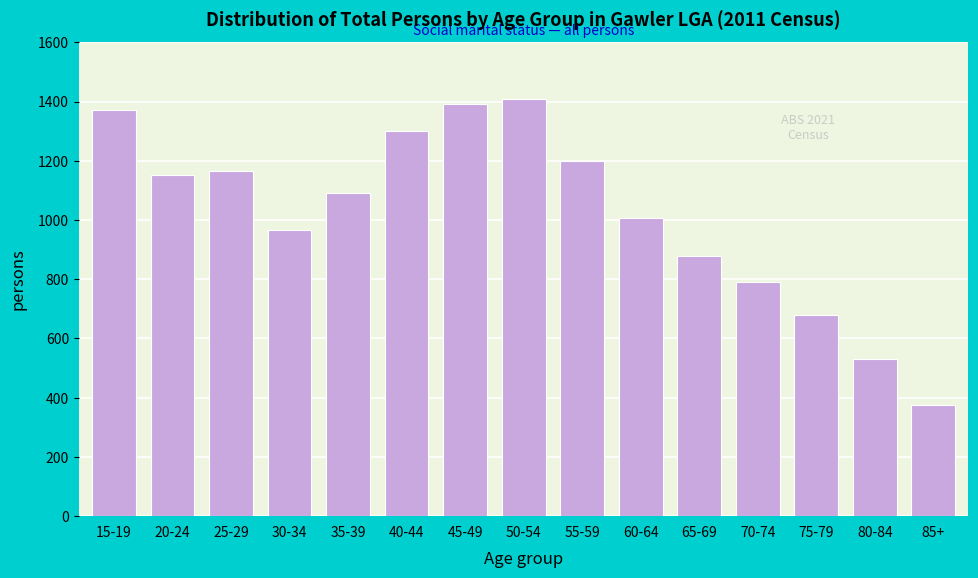

Reading left to right, what are all the values shown in this chart?

15-19=1370	20-24=1151	25-29=1165	30-34=966	35-39=1090	40-44=1300	45-49=1393	50-54=1407	55-59=1199	60-64=1006	65-69=878	70-74=790	75-79=680	80-84=531	85+=377